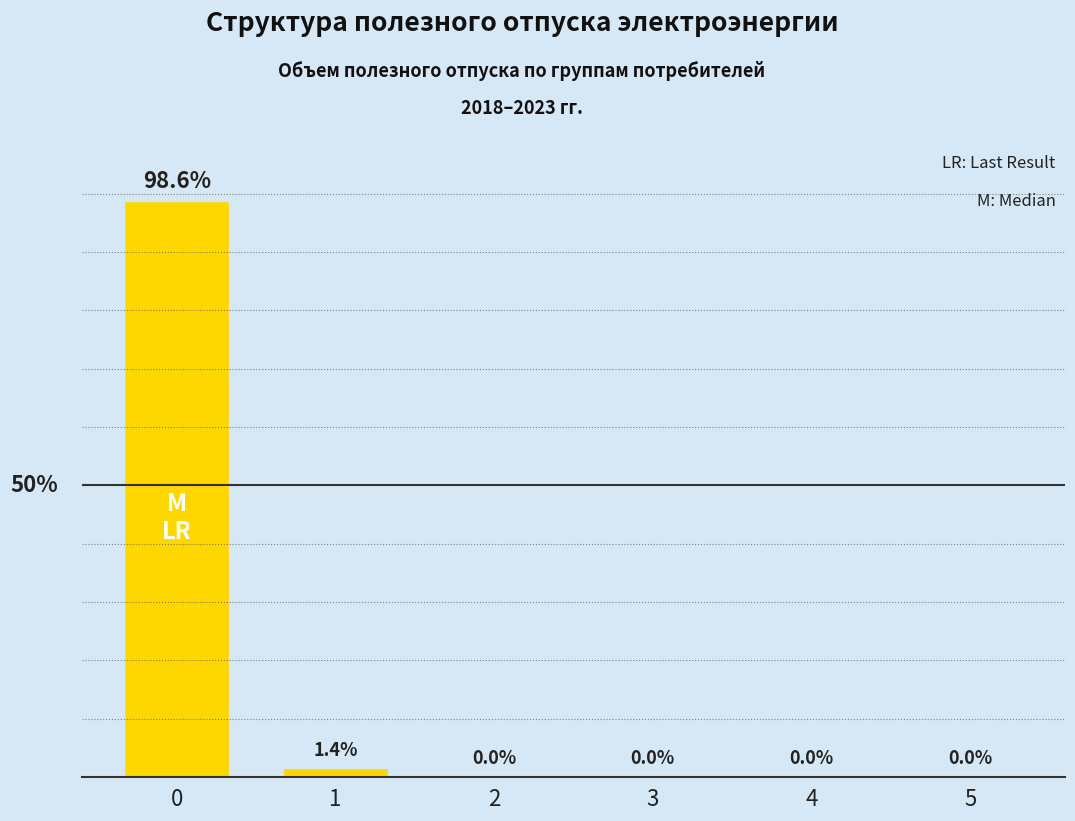

The value at 1 is 2.0. True or false?

False